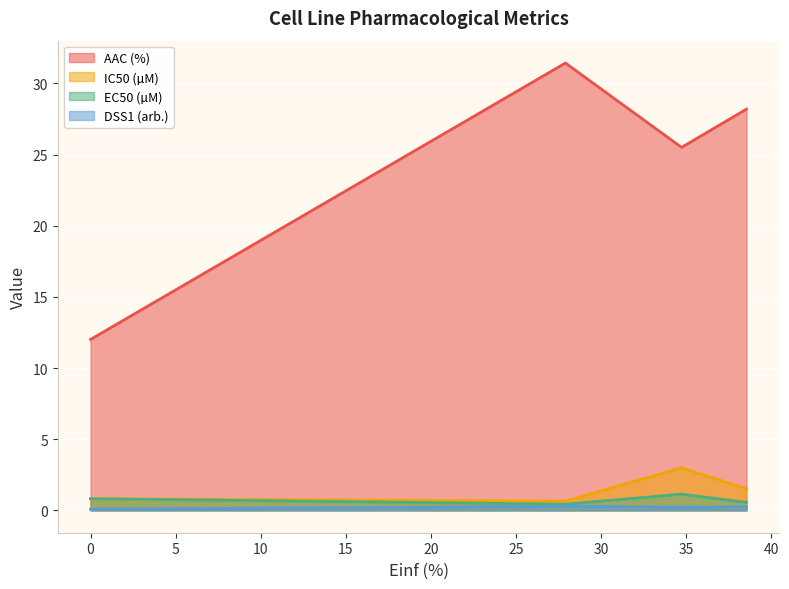

True or false: AAC (%) and DSS1 (arb.) cross at least once.

False